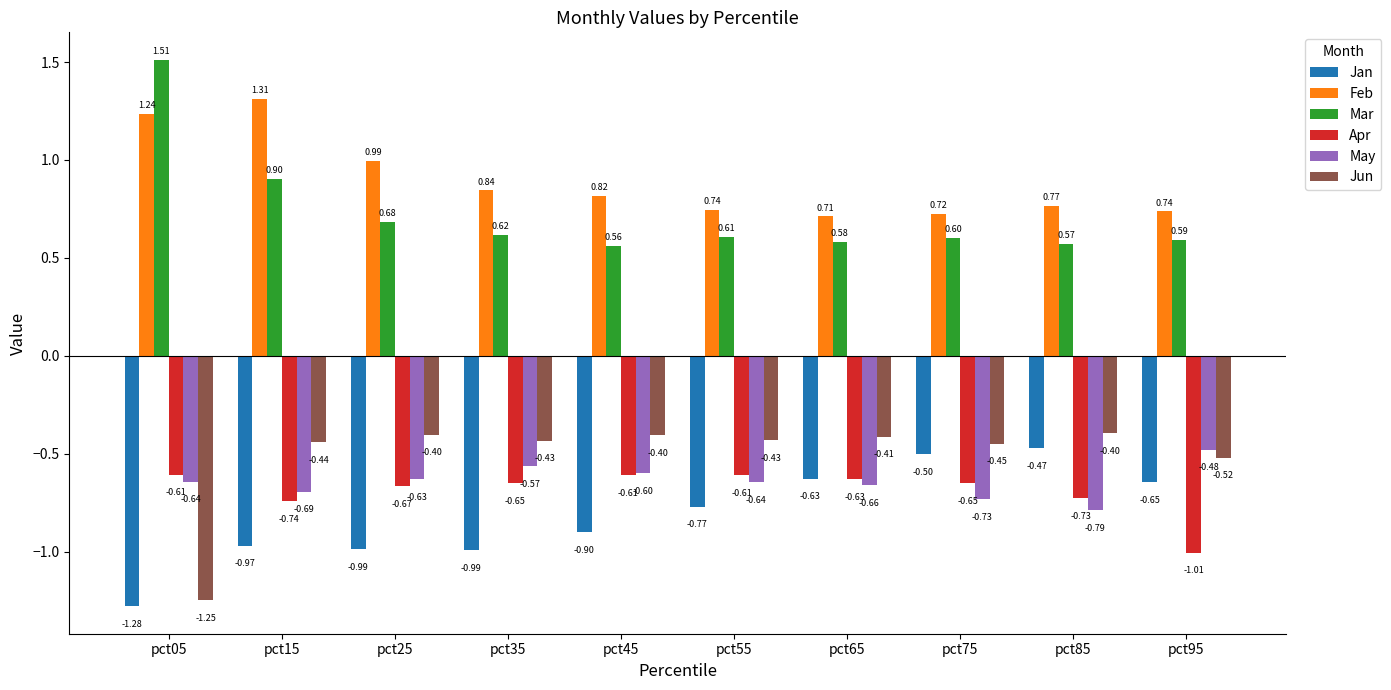

How many groups of bars are there?

10